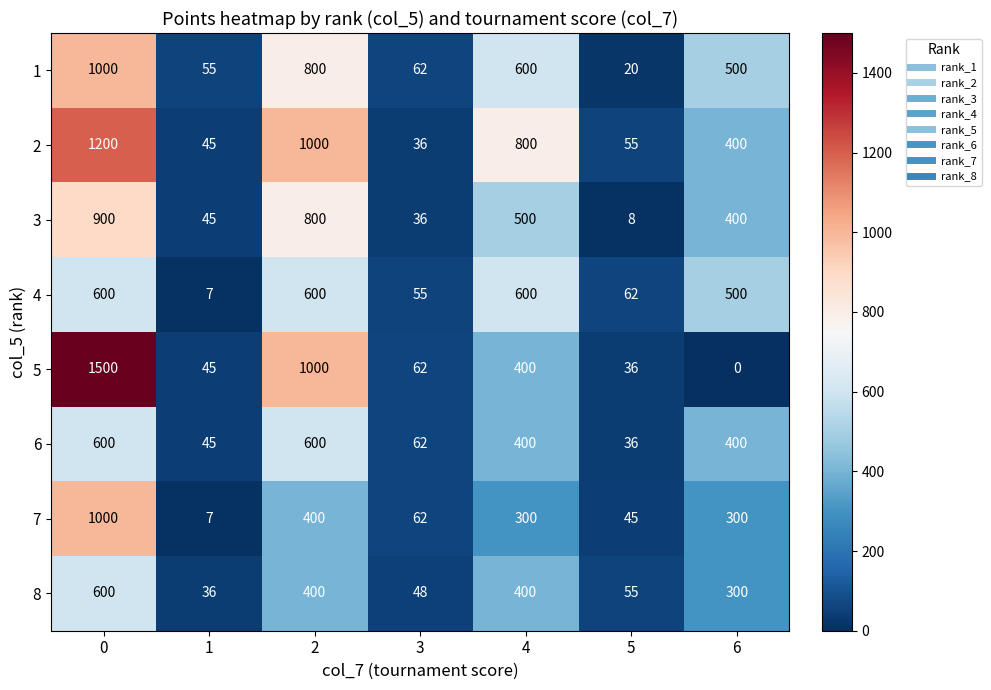

True or false: 4 has a value of 600 at 4.

True